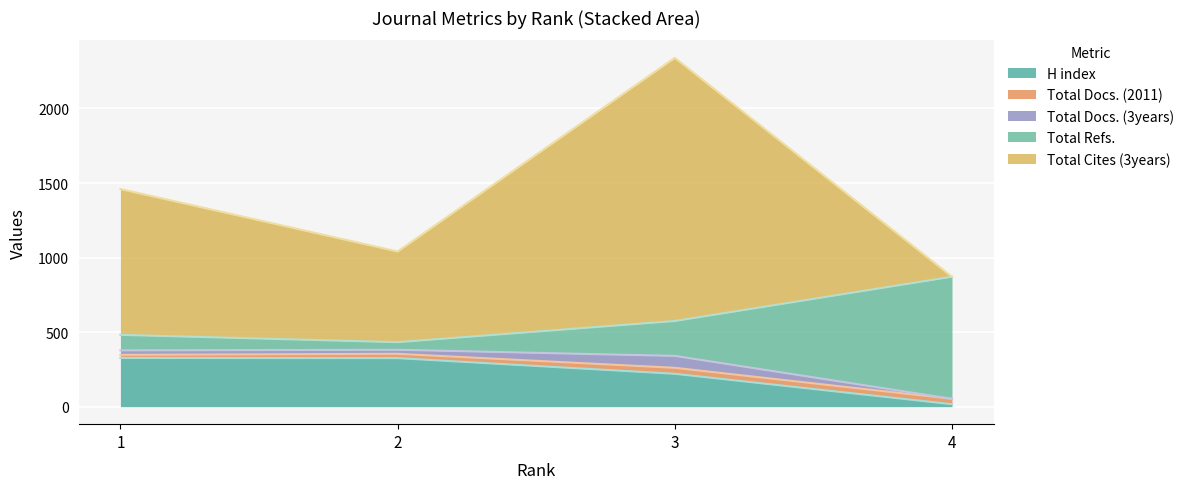

What is the difference between the highest and lowest values at 3?

1725